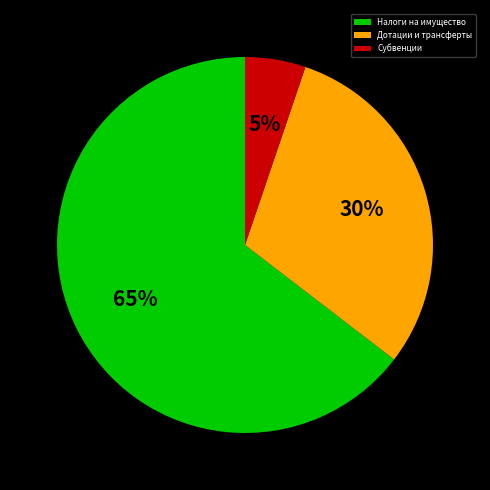

Count the number of slices in the pie.

3